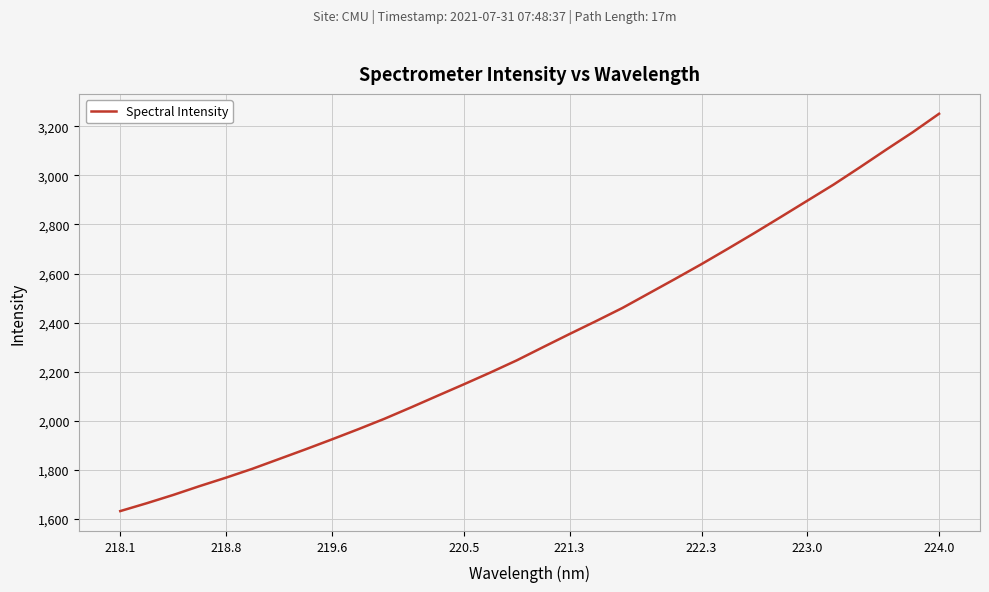

What is the difference between the maximum and minimum values?

1619.6